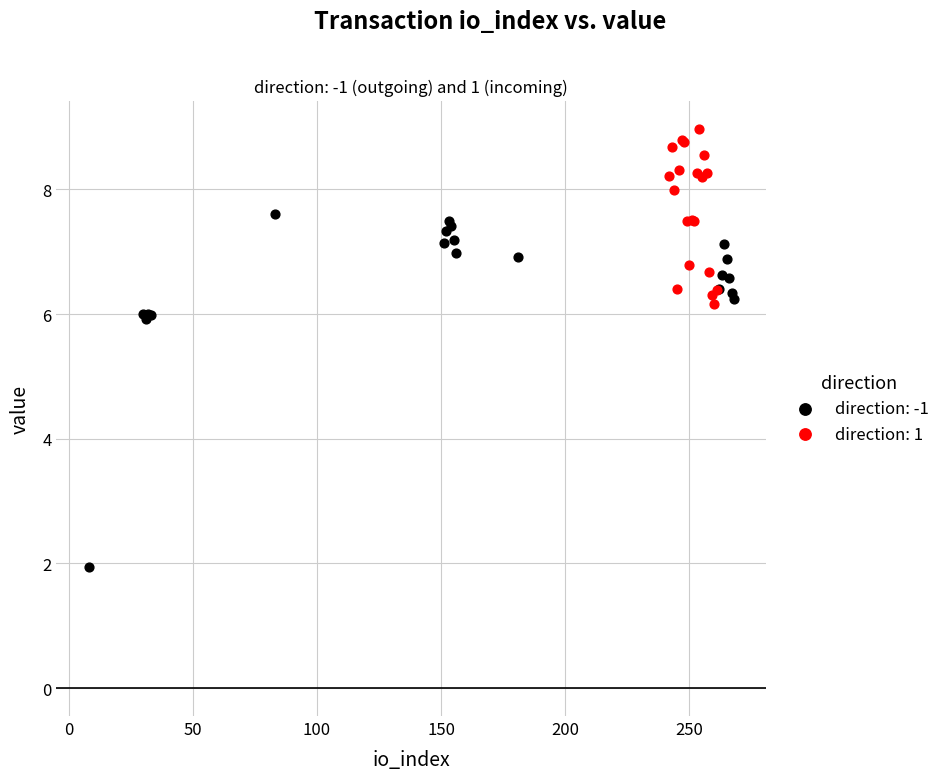

Which series reaches the maximum Y coordinate?

direction: 1